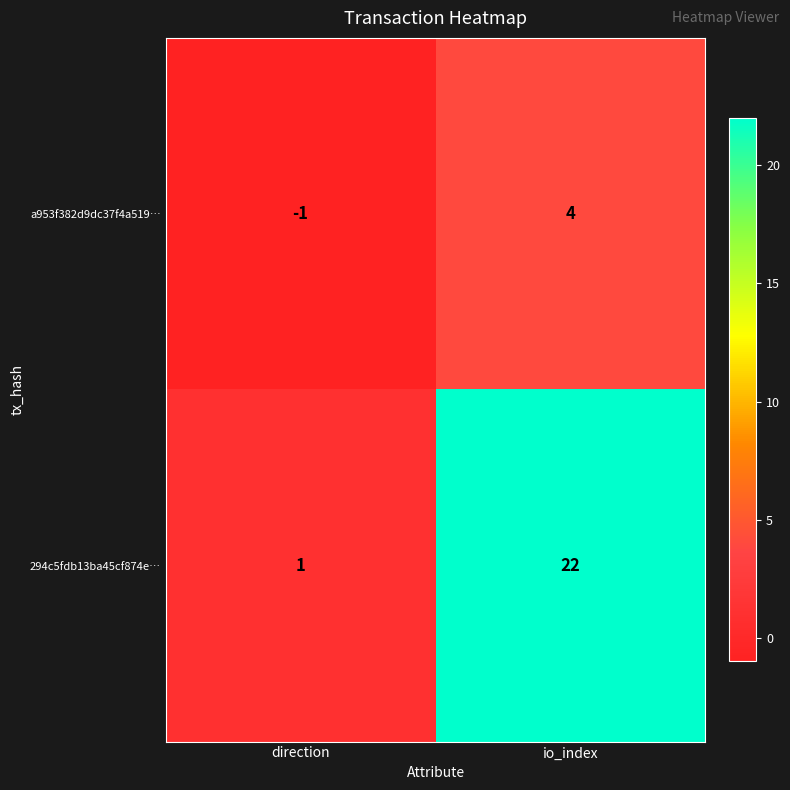

How many negative values does the a953f382d9dc37f4a519… series have?

1